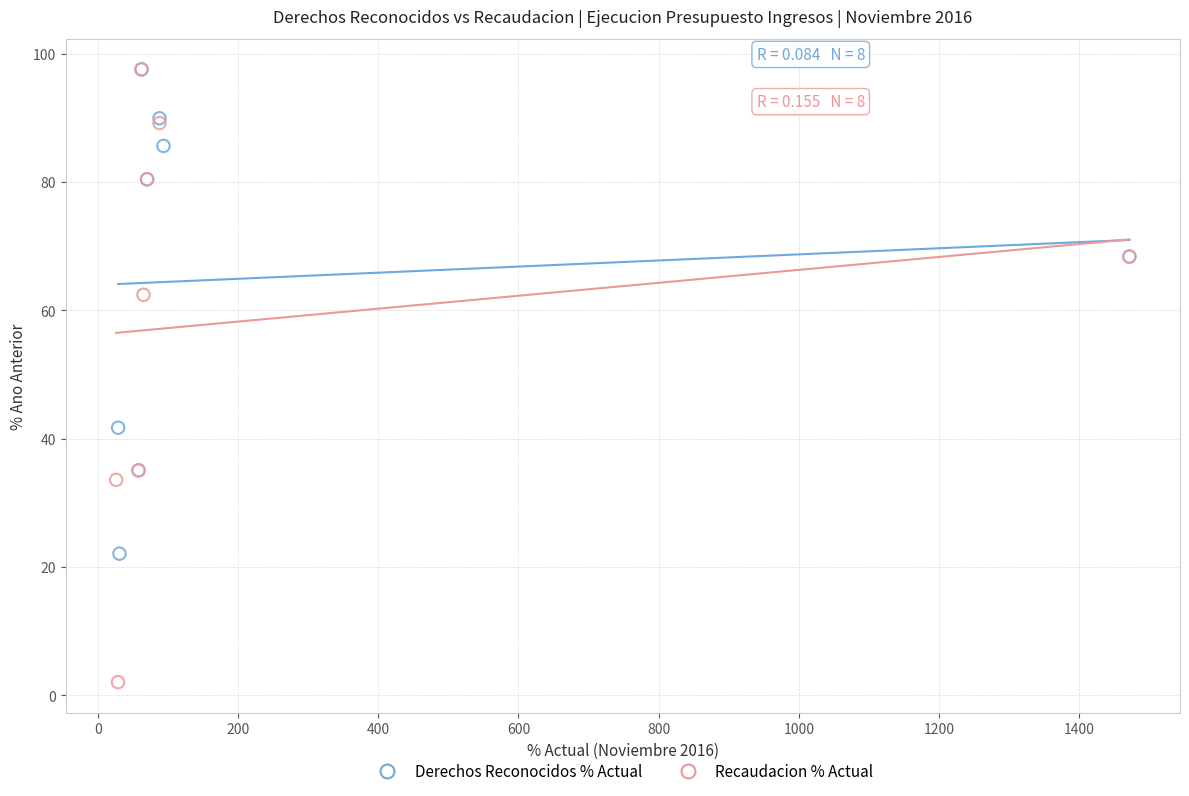

Which series reaches the minimum Y coordinate?

Recaudacion % Actual